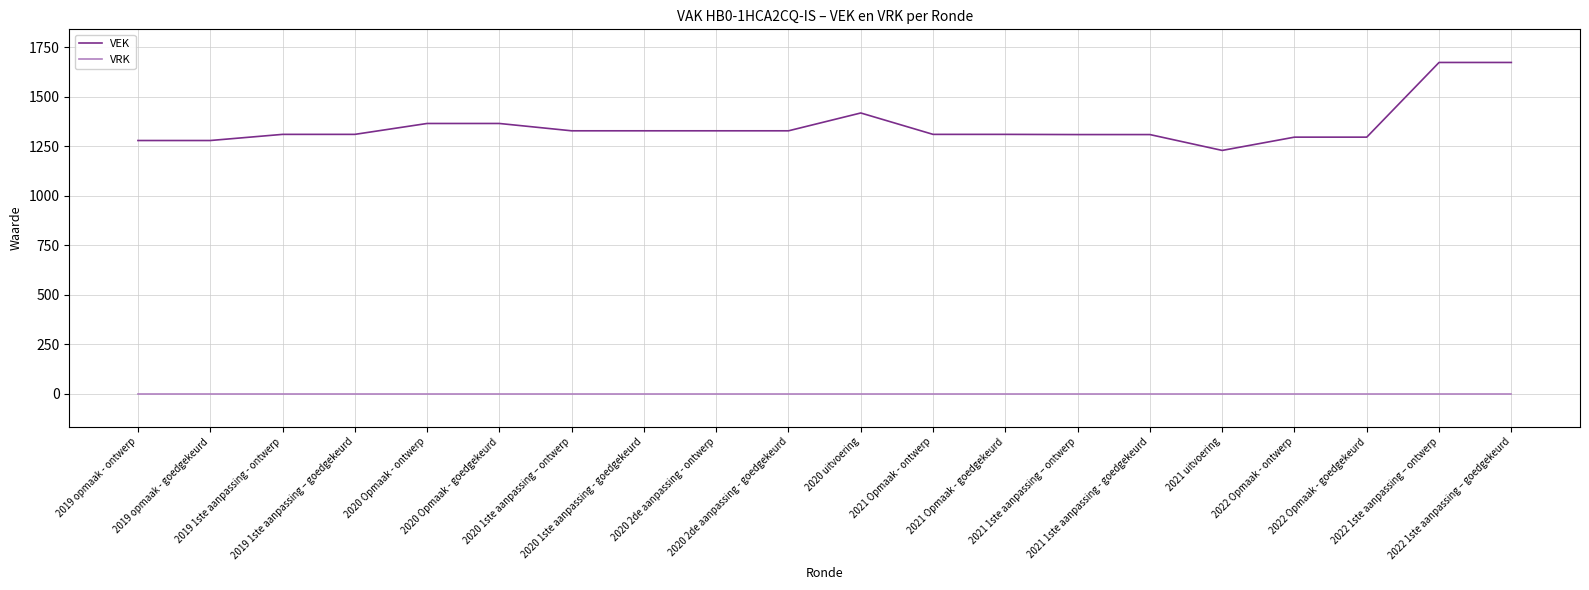

True or false: VRK and VEK intersect in this chart.

False